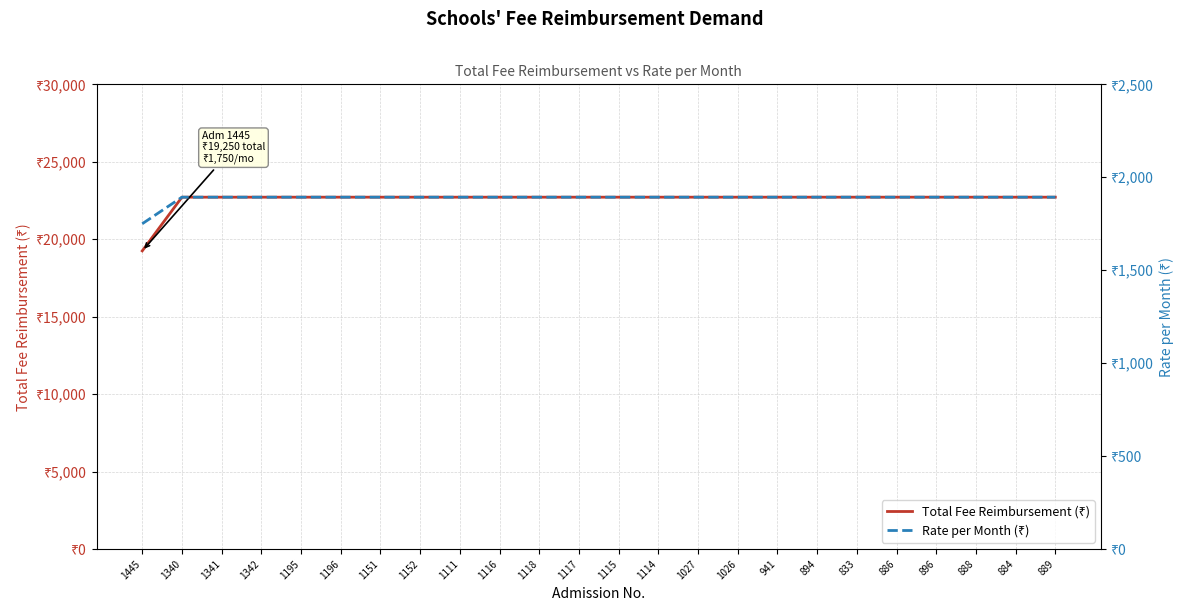

The value of Total Fee Reimbursement (₹) at 888 is 31073. True or false?

False